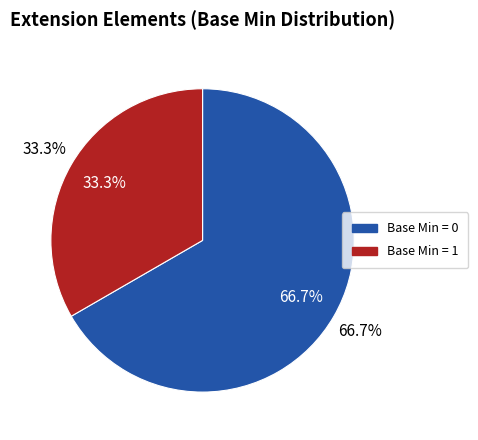

Is Extension.id the majority of the pie?

No